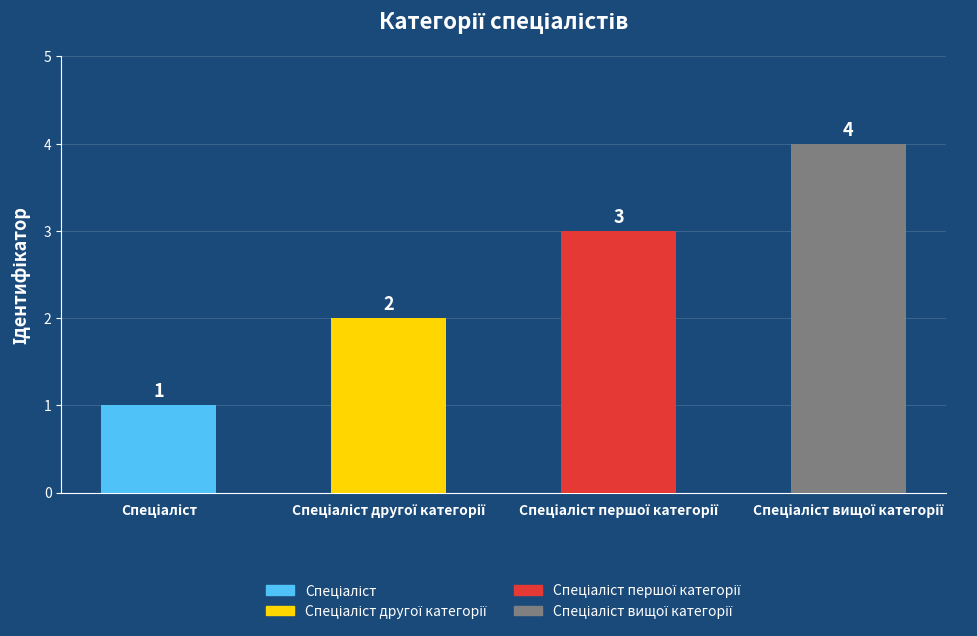

What is the maximum value shown in the chart?

4